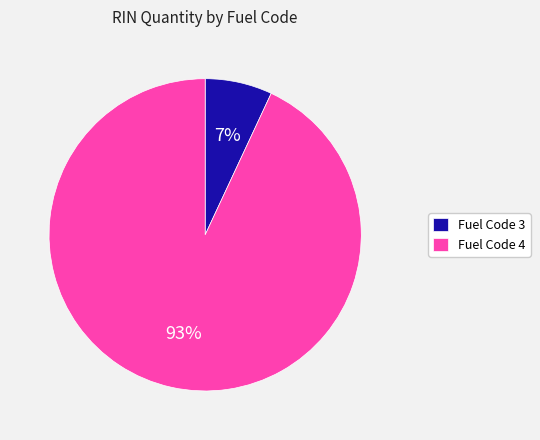

Rank the categories by value from lowest to highest.

Fuel Code 3, Fuel Code 4